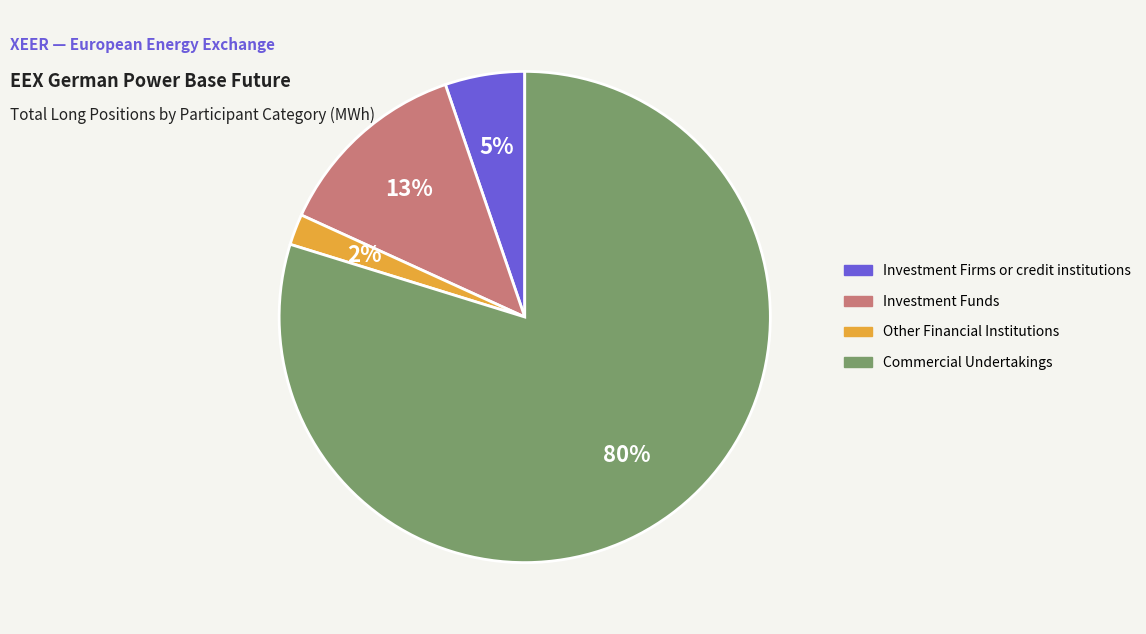

Which category has the smallest portion of the pie?

Other Financial Institutions